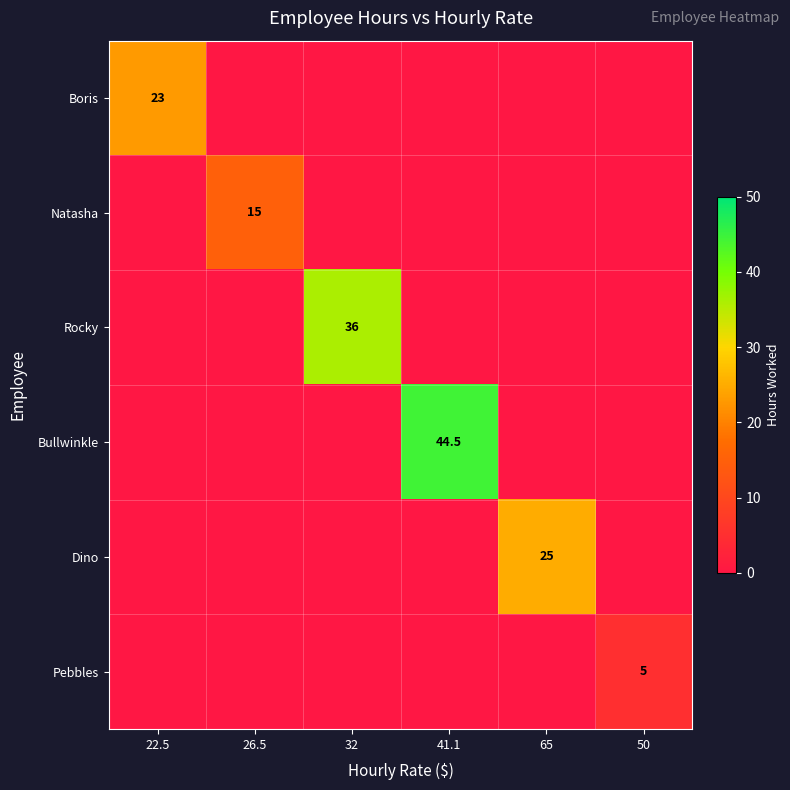

The value of Natasha at 26.5 is 15.0. True or false?

True